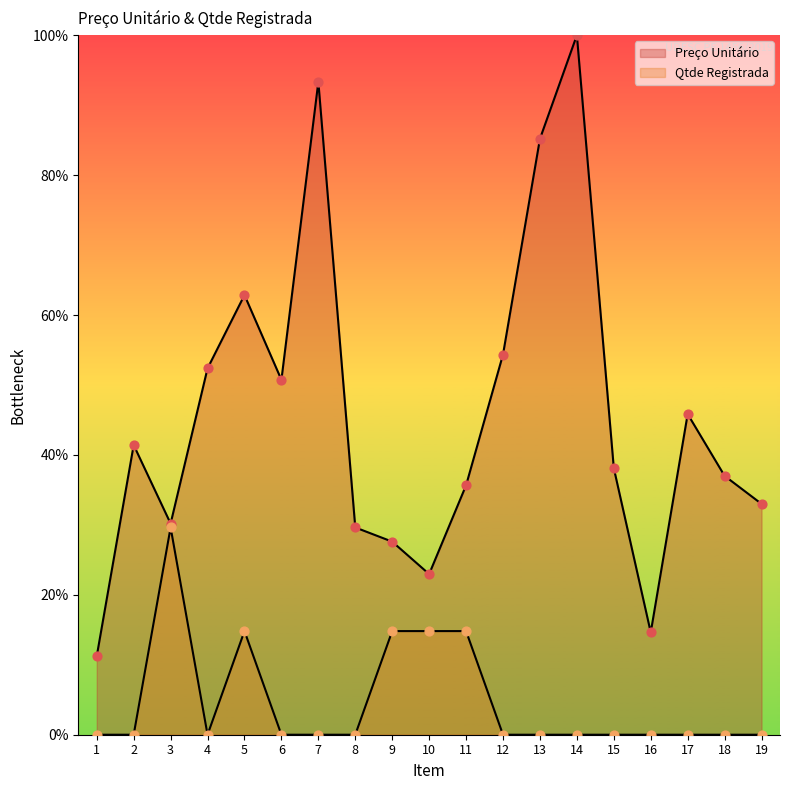

What is the total value across all series at 17?

45.8